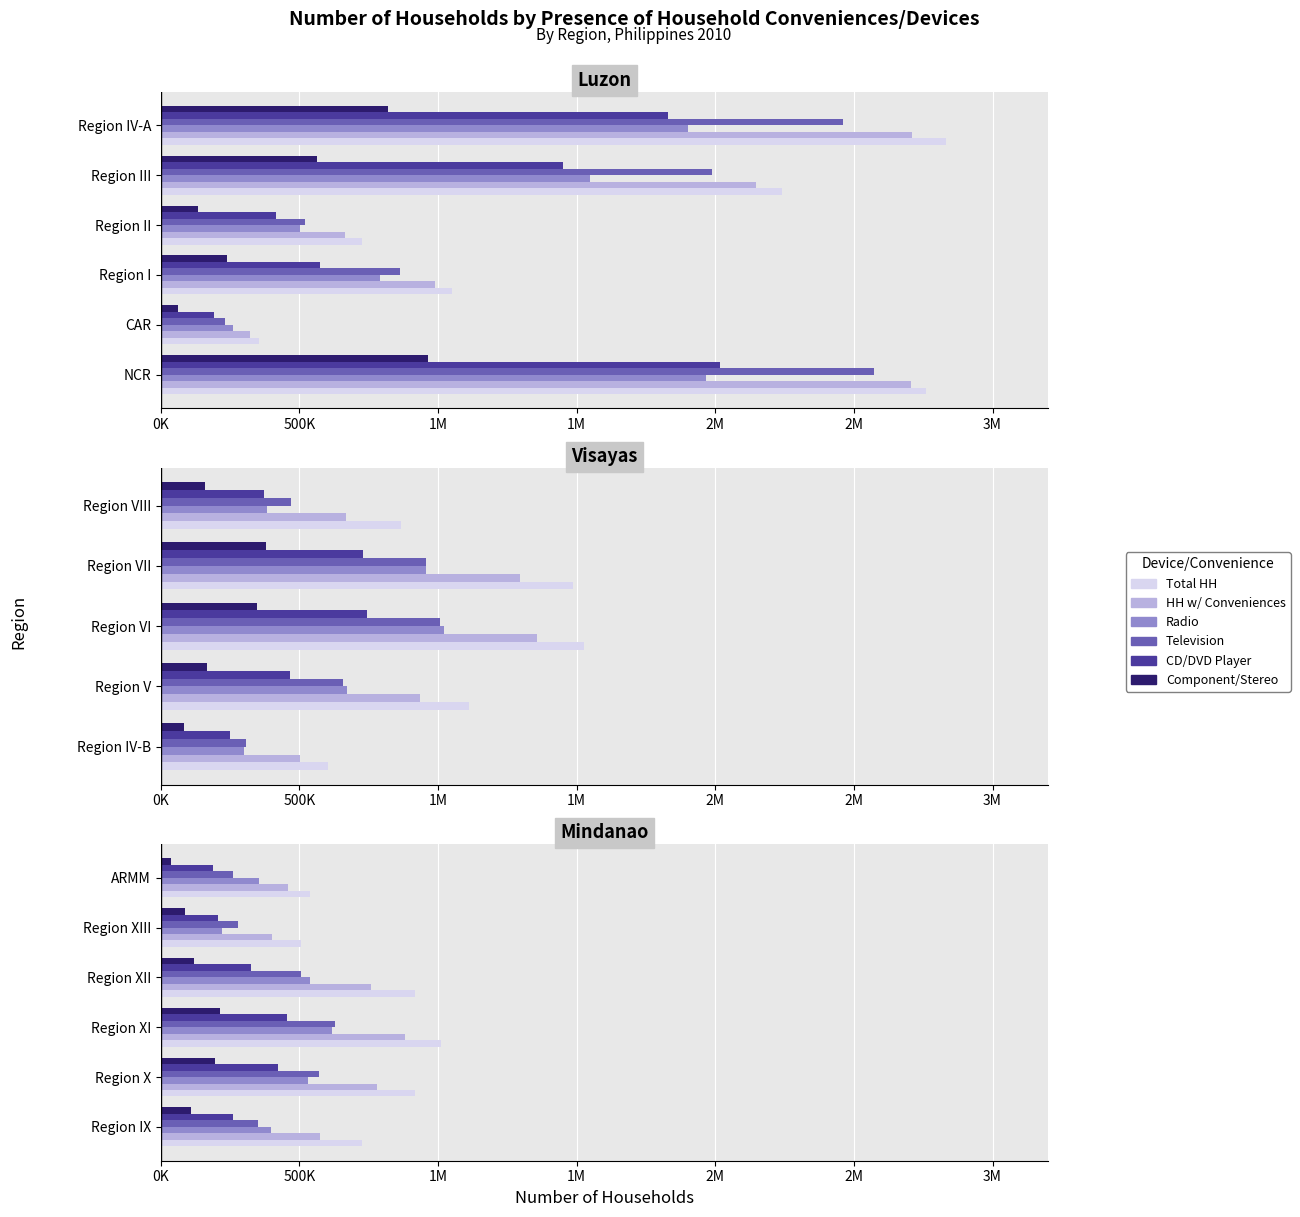

The CD/DVD Player series shows 119791 at Region IX. True or false?

False